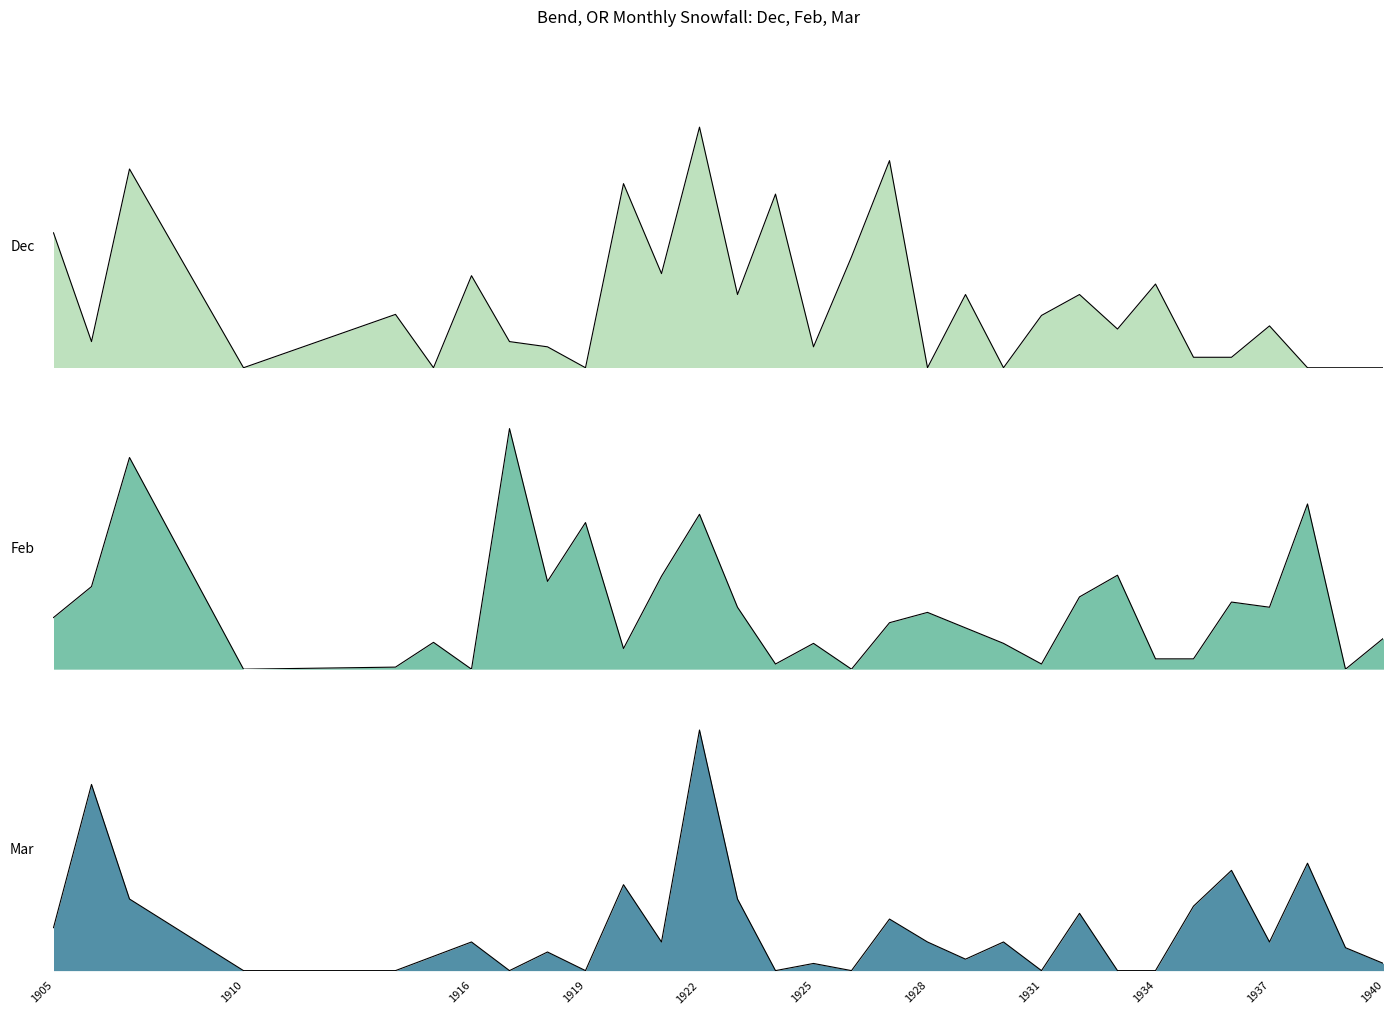

Which series has the largest range (max minus min)?

Feb